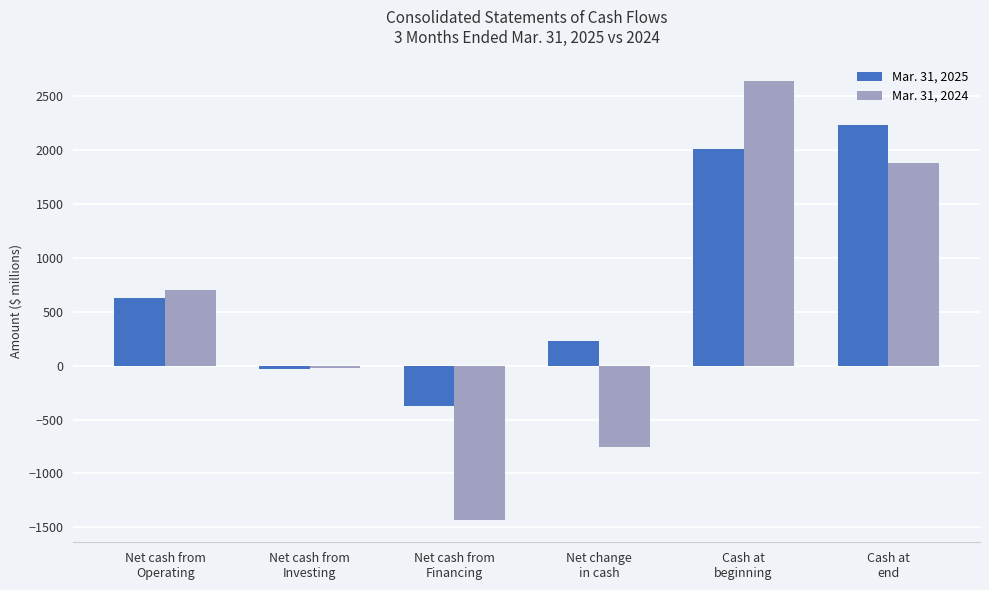

How many distinct data groups are displayed?

2